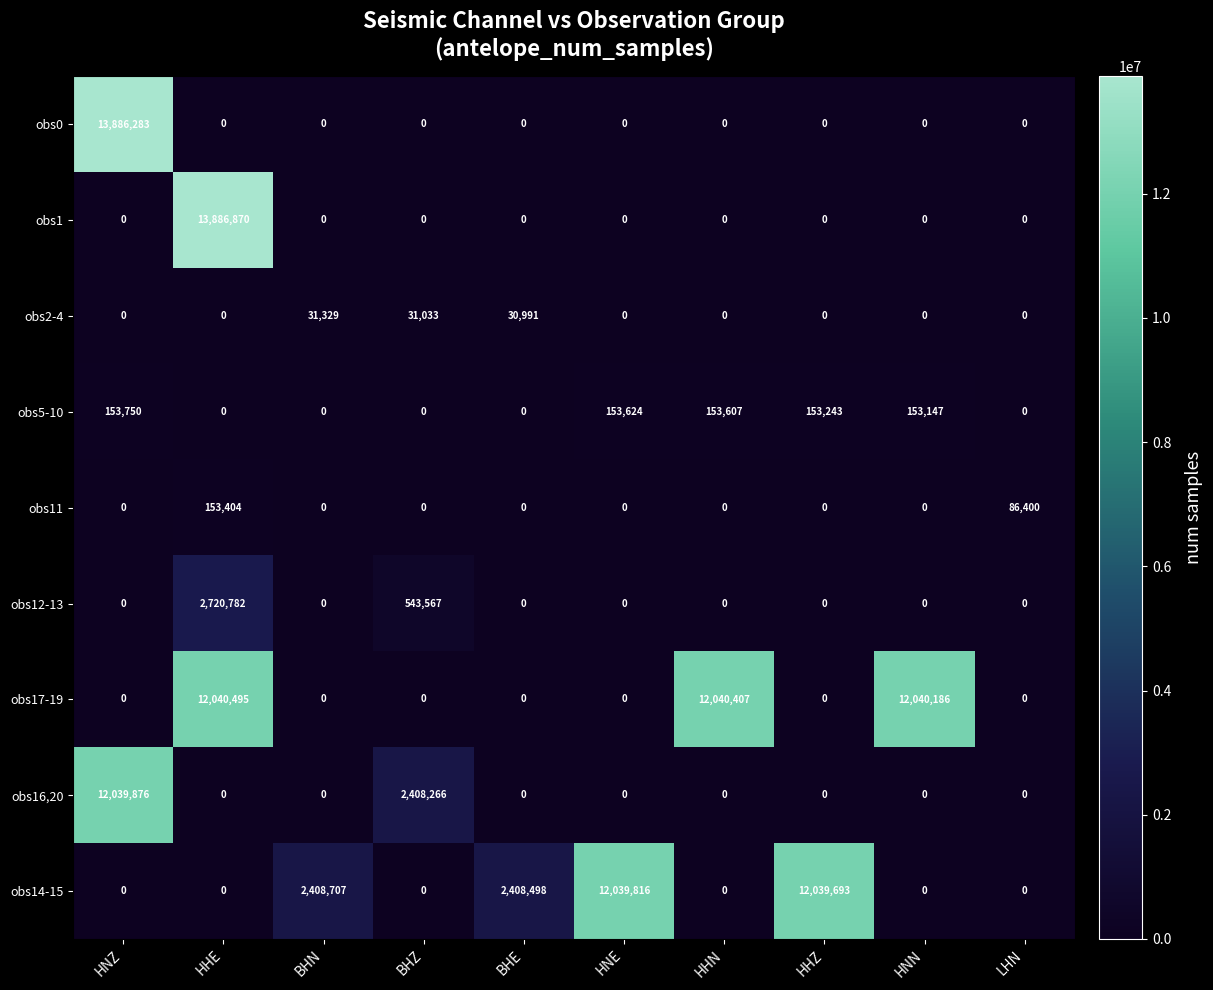

Between HNE and HHZ, which series saw the biggest shift?

obs5-10